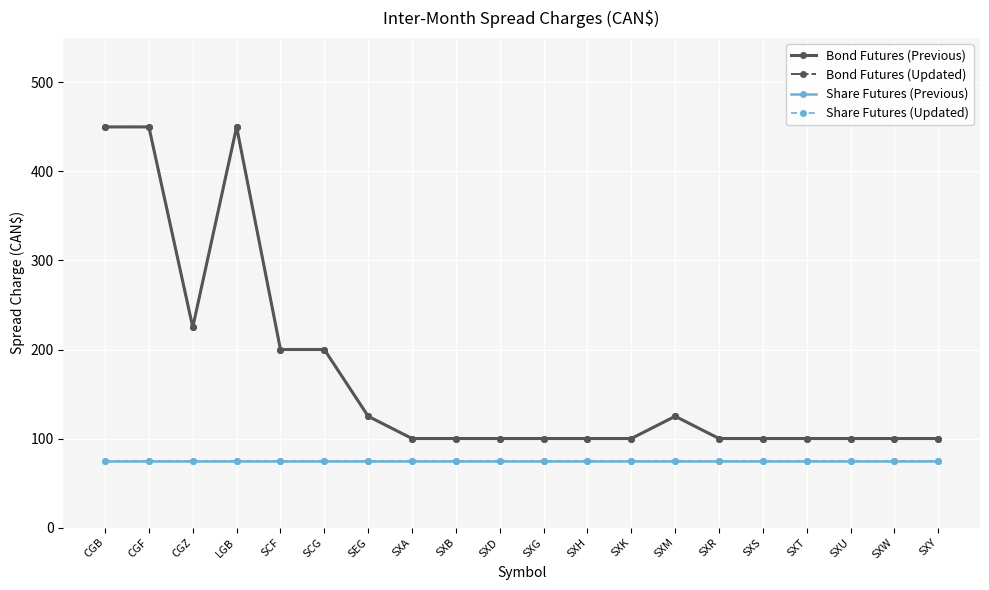

True or false: Bond Futures (Previous) has more than 2 interior local peaks.

False